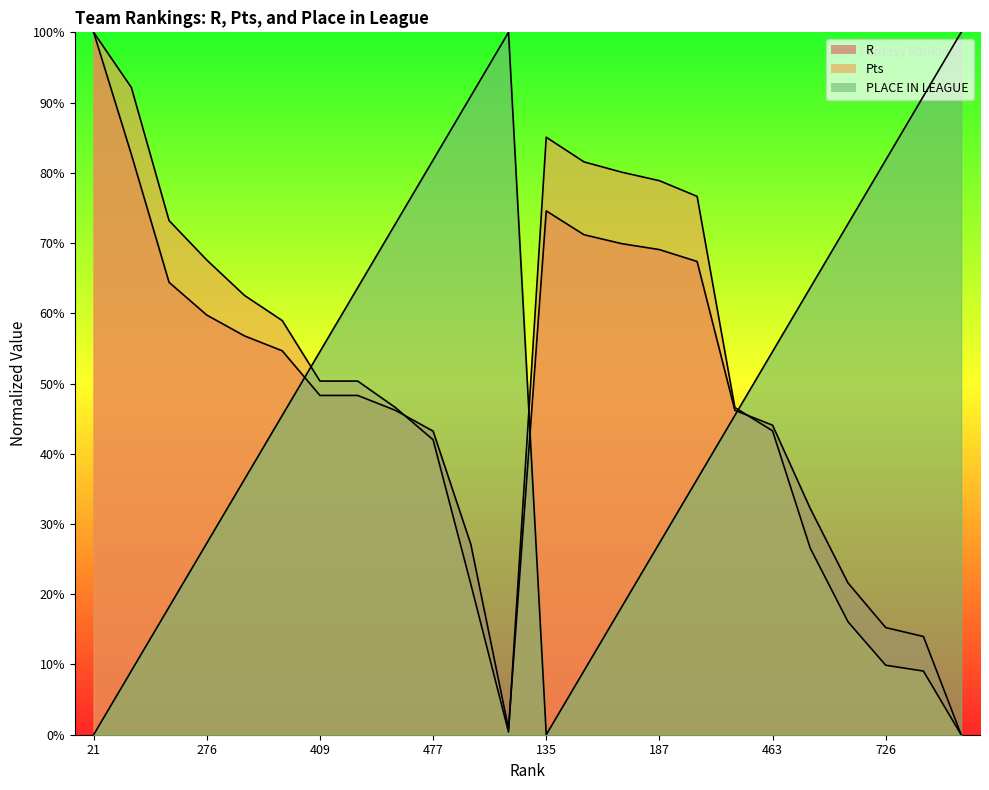

List the series in order of their overall mean, highest first.

Pts, PLACE IN LEAGUE, R